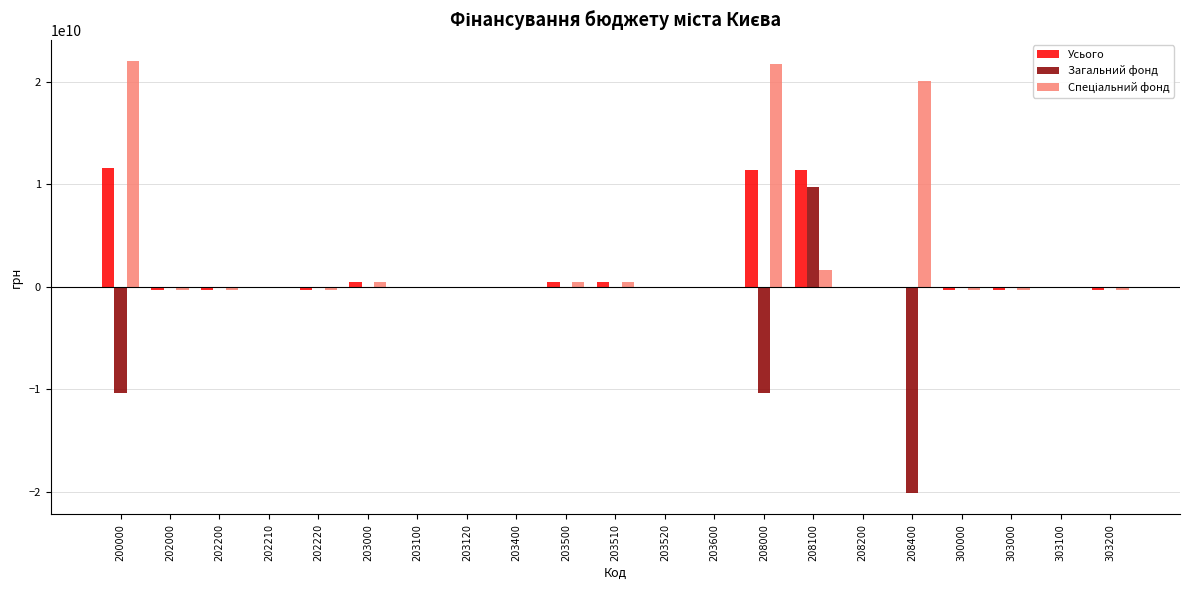

How many data points does each series have?

21